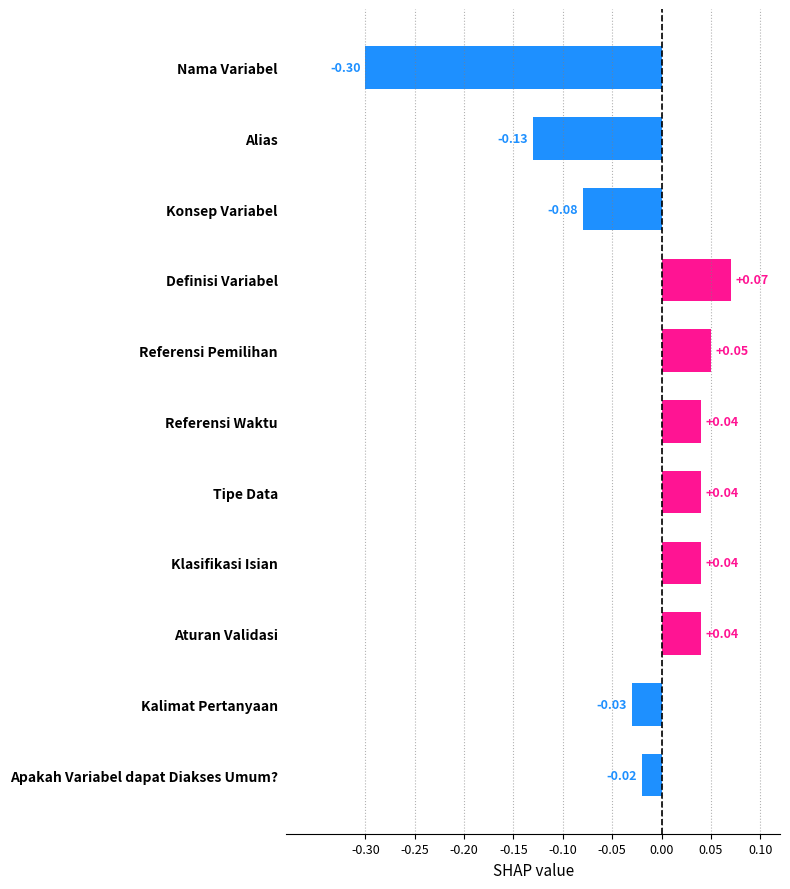

Where is the data nearest to the value 0?

Apakah Variabel dapat Diakses Umum?